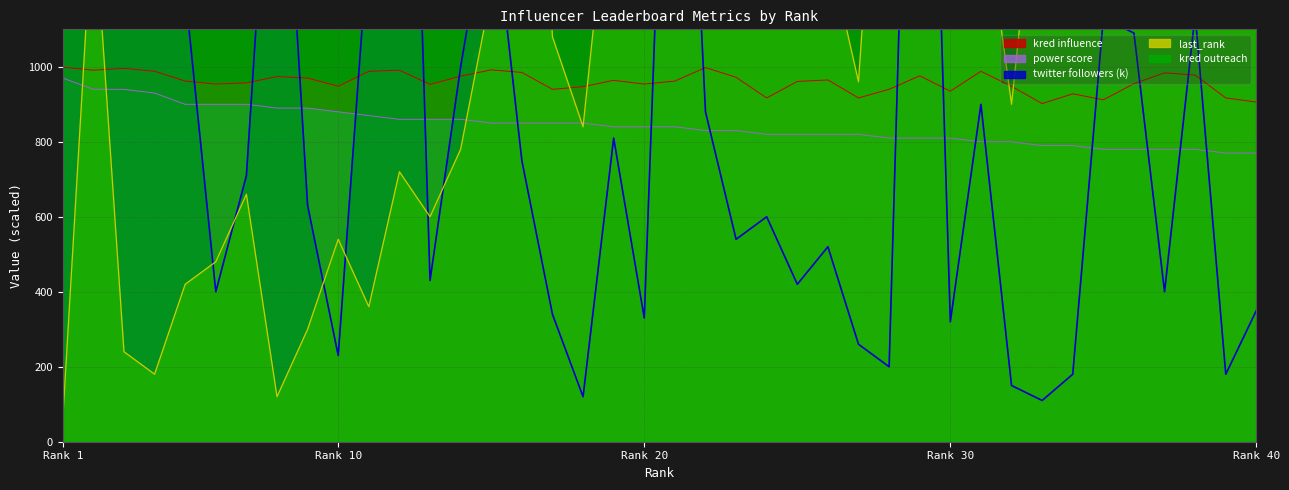

Count the number of categories in the chart.

40